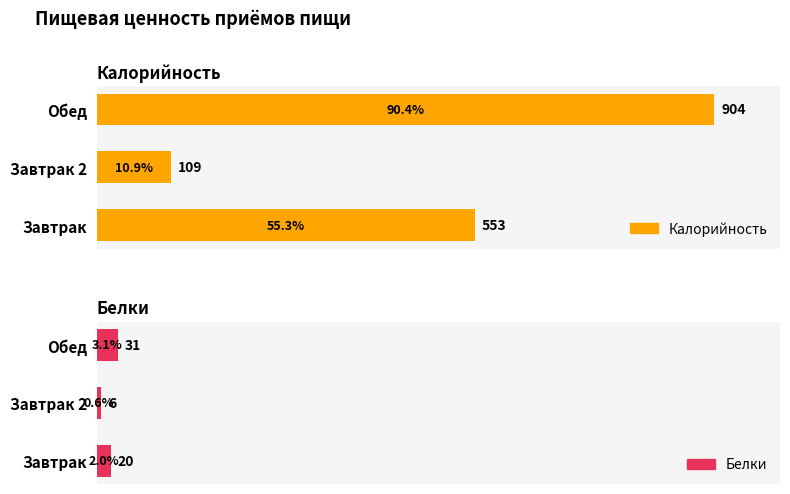

How many values in the Белки series are below 20?

1